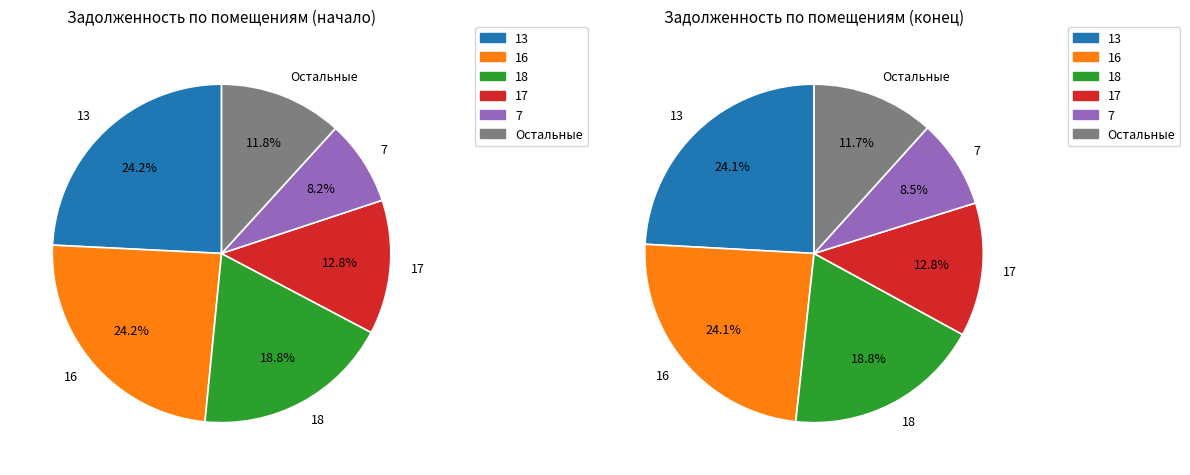

Which slice is the largest?

13